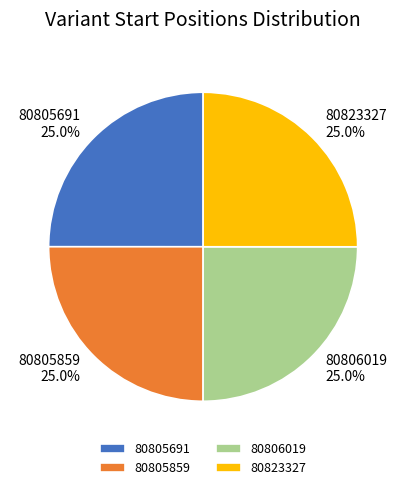

What percentage is NOT represented by 80805691 25.0%?

75.0%